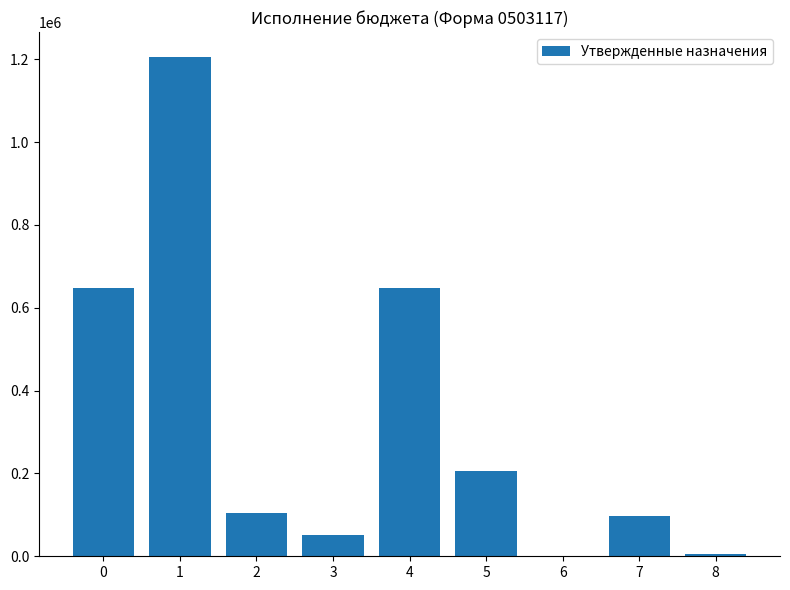

Are the bars horizontal?

No